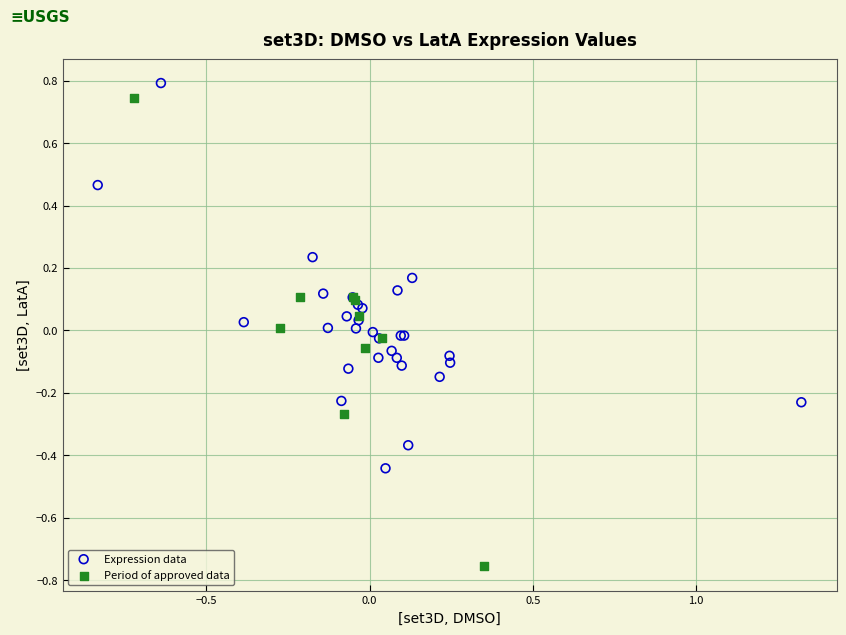

Which series contains the lowest Y value?

Period of approved data